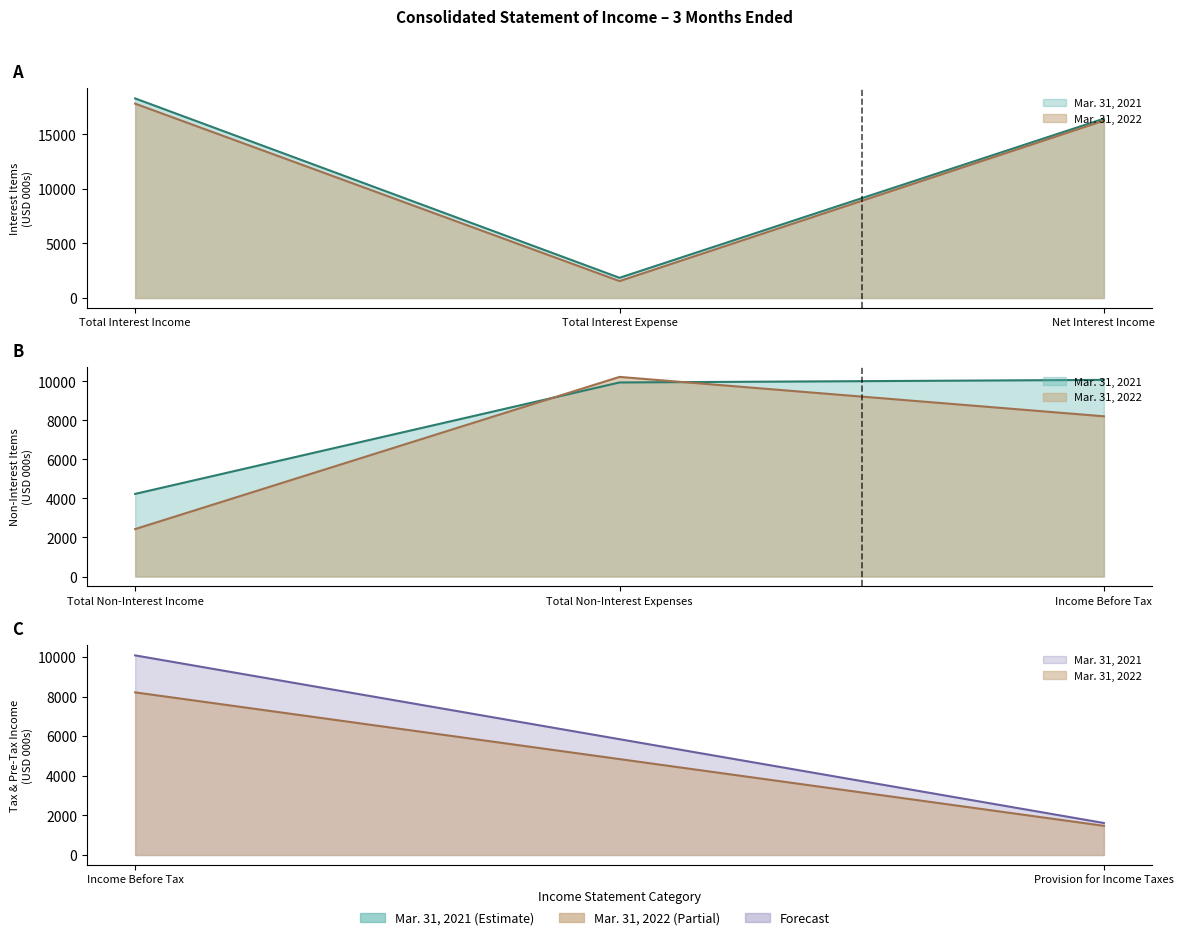

True or false: Mar. 31, 2021 has a value of 10079 at Income Before Tax.

True